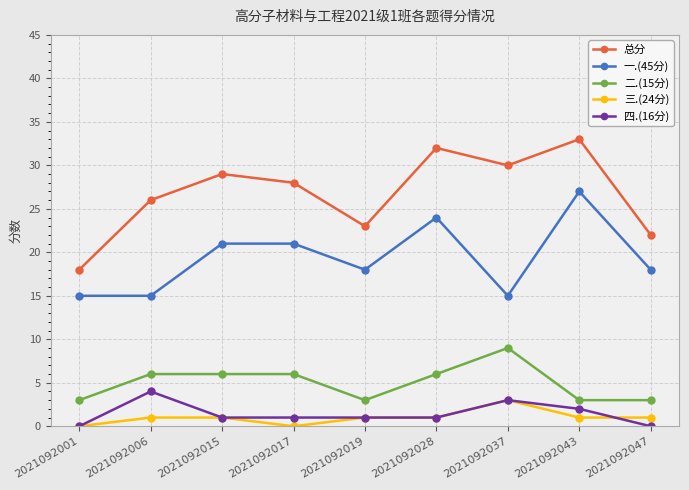

What is the difference between the second highest and minimum values in the 二.(15分) series?

3